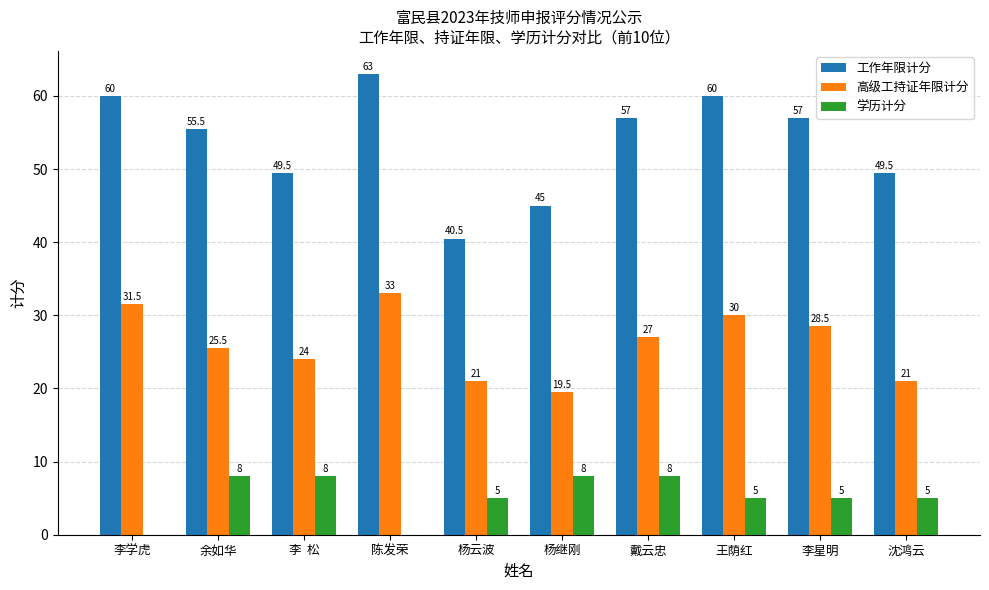

The value of 学历计分 at 杨云波 is 8.1. True or false?

False